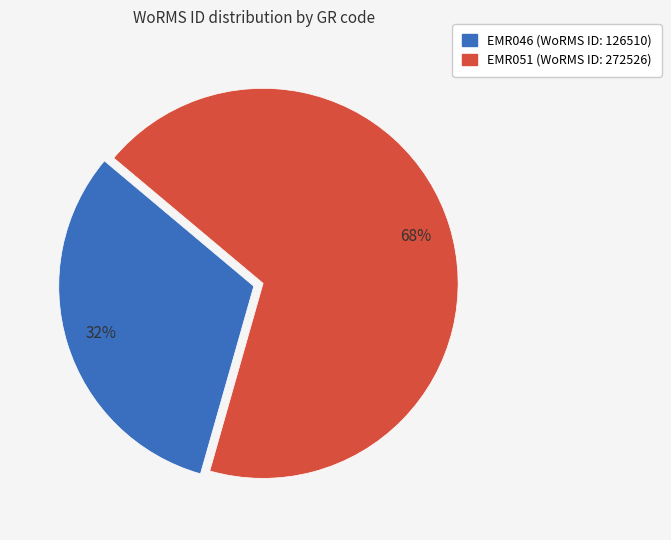

Count the number of slices in the pie.

2